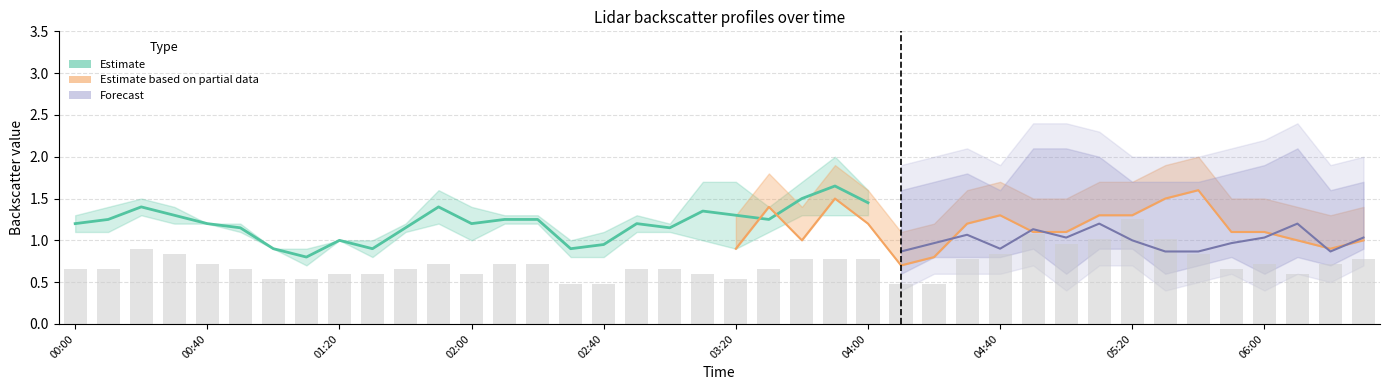

Rank the categories by 11.058 value from highest to lowest.

2006/12/23 03:50, 2006/12/23 03:30, 2006/12/23 01:20, 2006/12/23 04:50, 2006/12/23 05:00, 2006/12/23 02:00, 2006/12/23 03:40, 2006/12/23 05:10, 2006/12/23 00:40, 2006/12/23 03:20, 2006/12/23 04:00, 2006/12/23 06:10, 2006/12/23 00:20, 2006/12/23 00:30, 2006/12/23 01:10, 2006/12/23 01:40, 2006/12/23 02:20, 2006/12/23 04:30, 2006/12/23 05:50, 2006/12/23 06:00, 2006/12/23 01:00, 2006/12/23 02:30, 2006/12/23 05:40, 2006/12/23 06:30, 2006/12/23 00:50, 2006/12/23 01:50, 2006/12/23 03:10, 2006/12/23 04:10, 2006/12/23 04:20, 2006/12/23 04:40, 2006/12/23 05:20, 2006/12/23 00:00, 2006/12/23 01:30, 2006/12/23 02:10, 2006/12/23 02:50, 2006/12/23 03:00, 2006/12/23 05:30, 2006/12/23 06:20, 2006/12/23 02:40, 2006/12/23 00:10